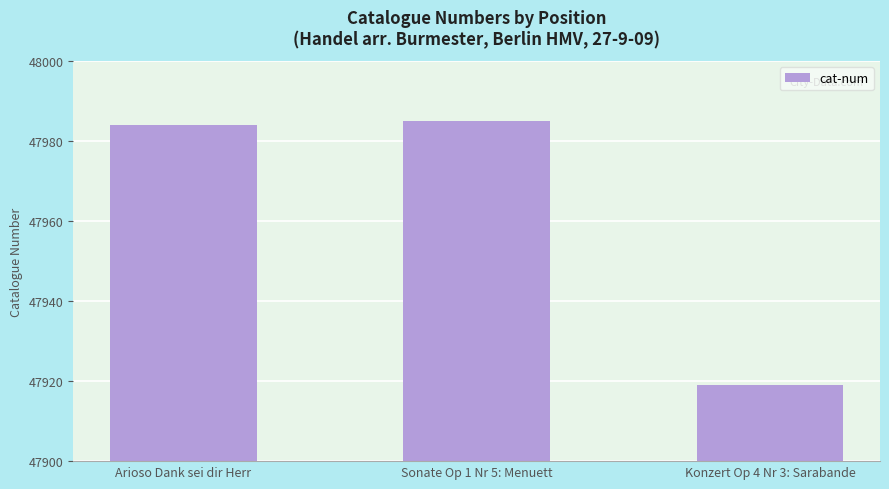

Which has a higher value, Konzert Op 4 Nr 3: Sarabande or Sonate Op 1 Nr 5: Menuett?

Sonate Op 1 Nr 5: Menuett